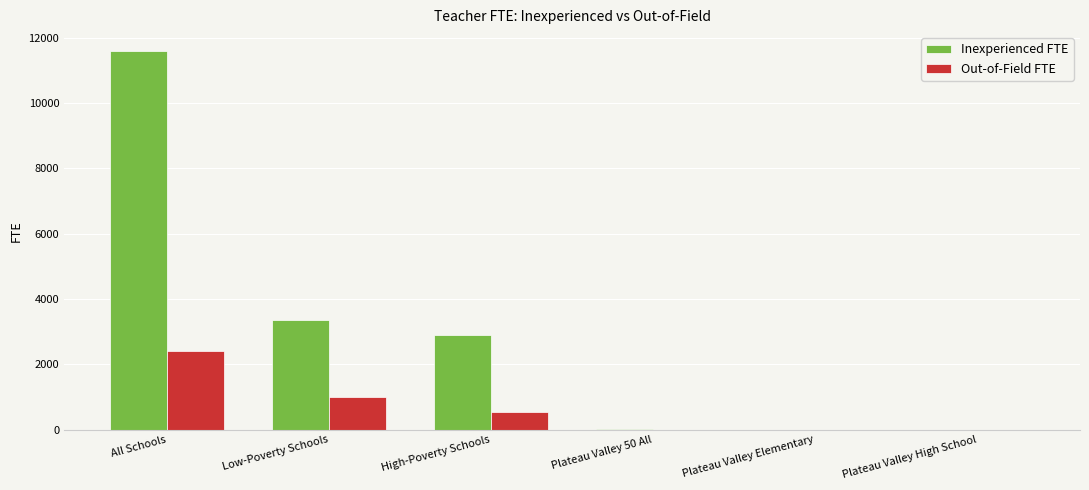

What is the highest value of the Inexperienced FTE series?

11592.3